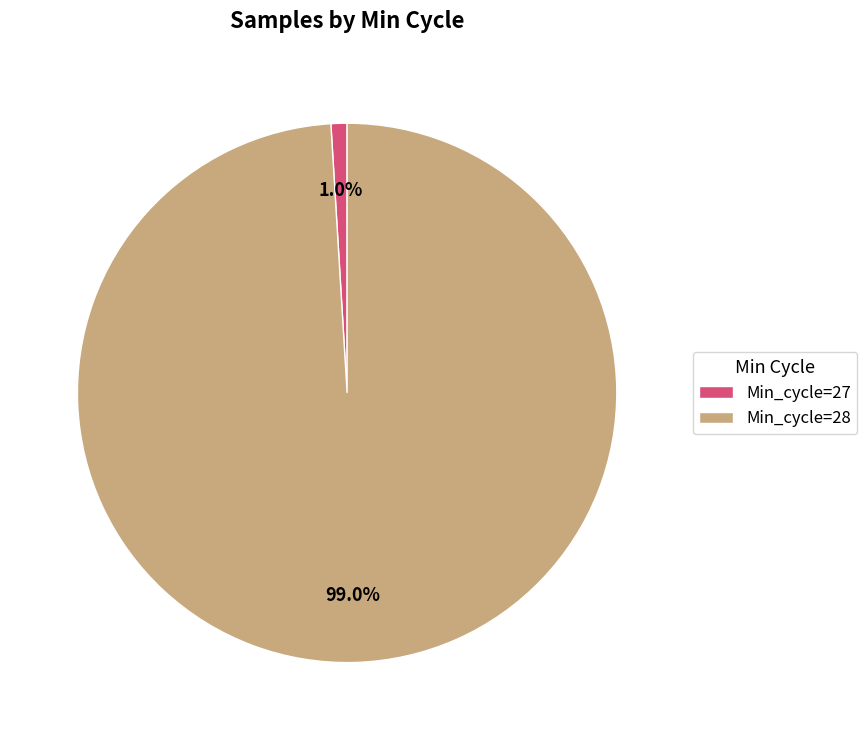

Which has a higher value, Min_cycle=28 or Min_cycle=27?

Min_cycle=28